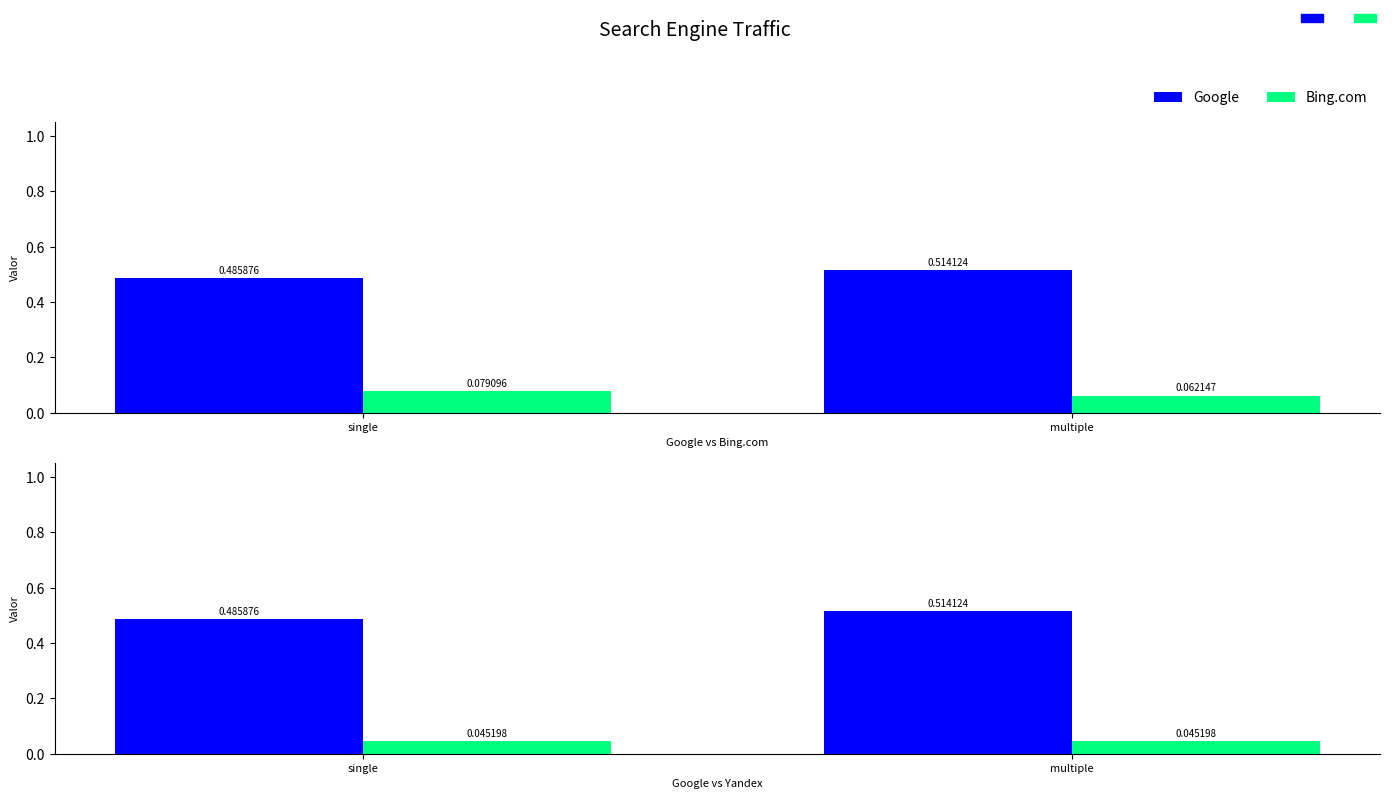

Which series changed the most between single and multiple?

Google